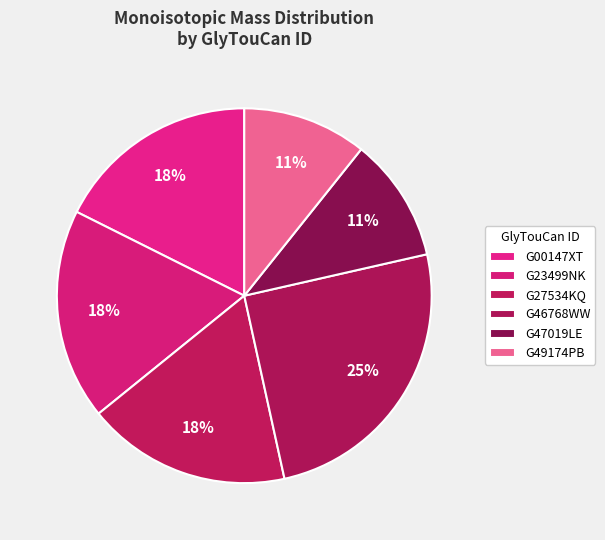

What percentage is the G23499NK slice, to the nearest percent?

18%